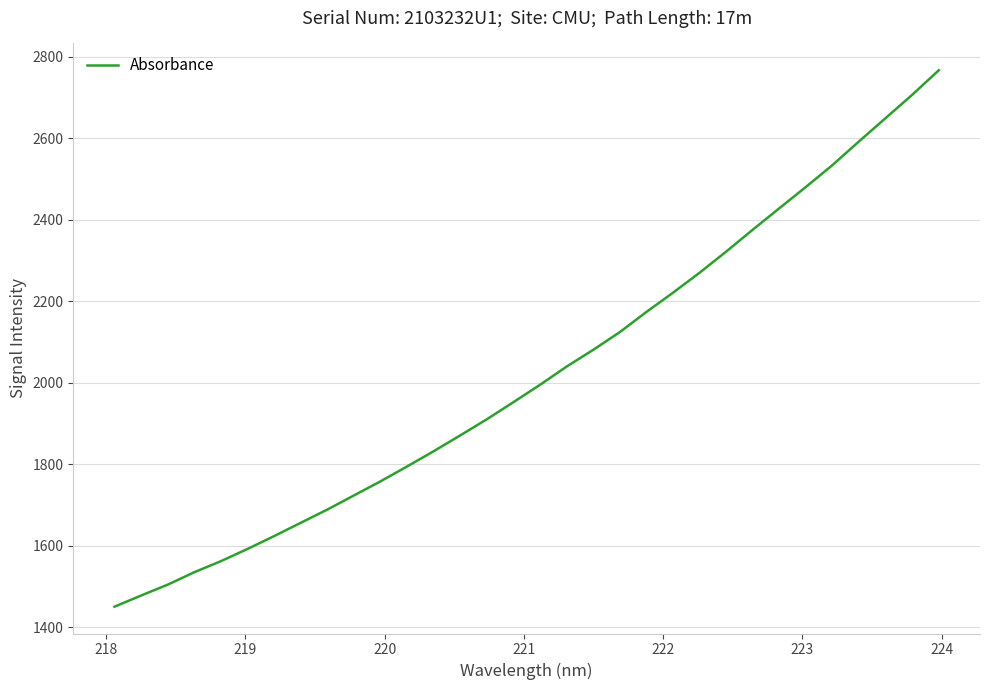

What is the difference between the maximum and minimum values?

1315.8